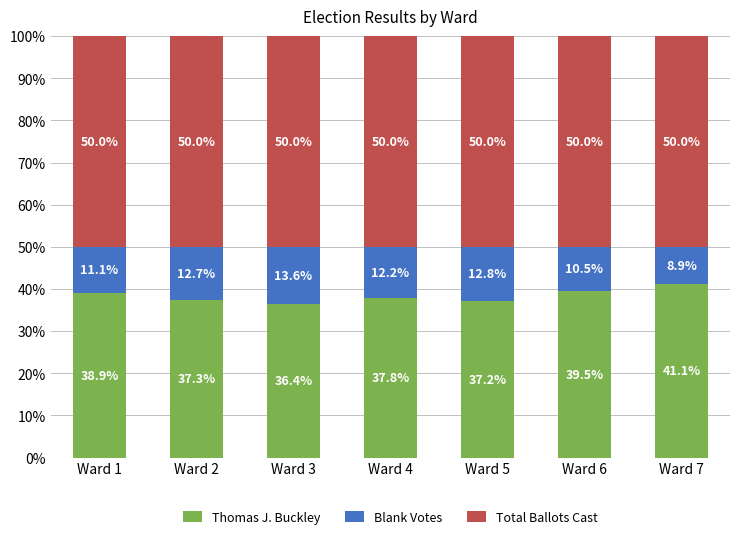

What is the highest value of the Thomas J. Buckley series?

41.1